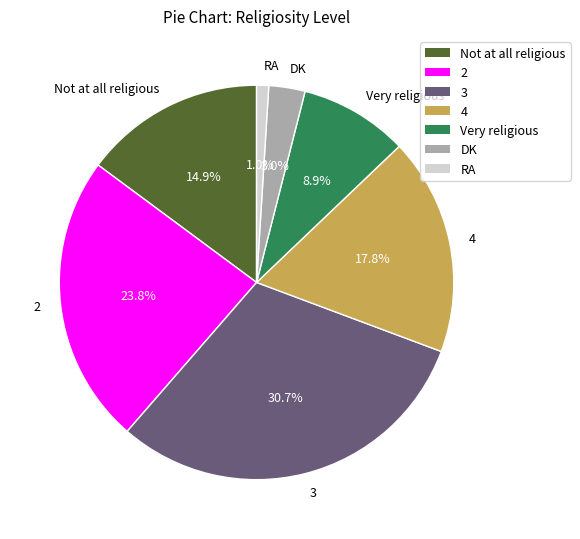

To the nearest percent, what portion does 3 represent?

31%